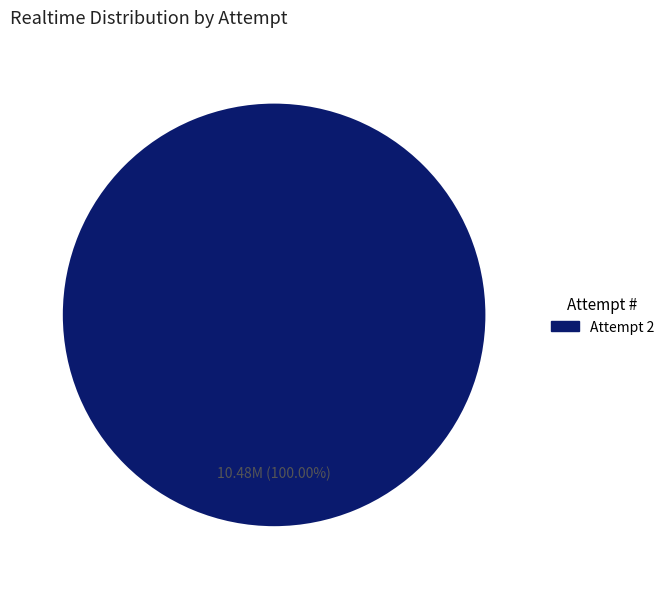

Is there a majority slice in this chart?

Yes